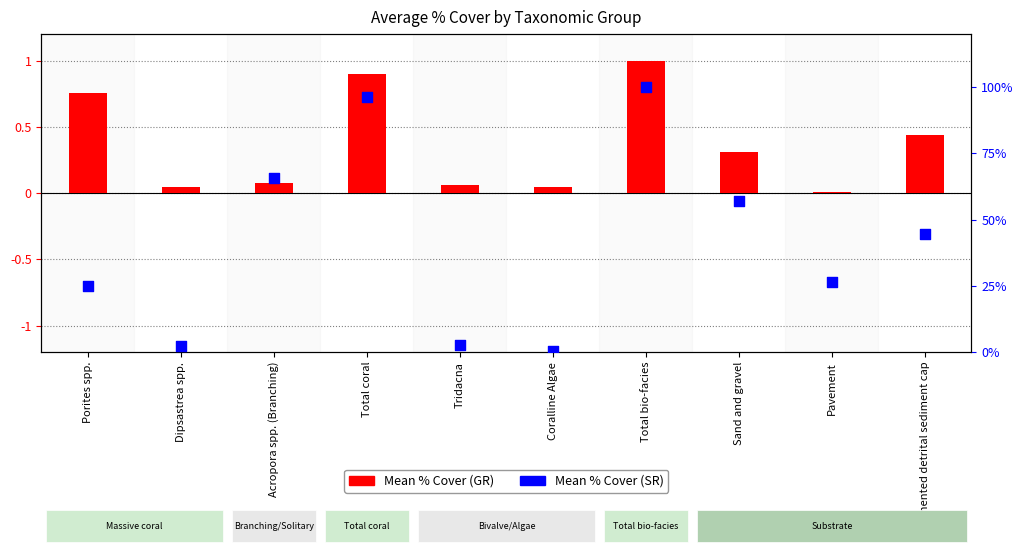

Which series has the largest total across all categories?

Mean (SR)